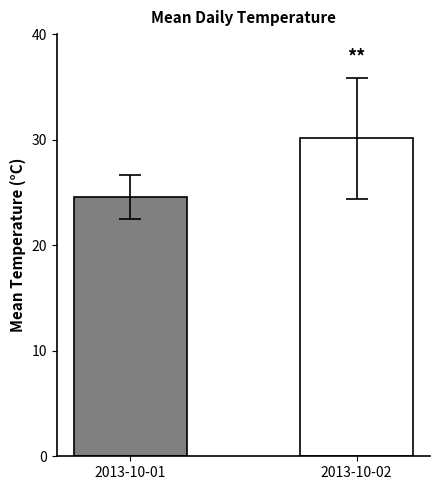

What is the difference between the values at 2013-10-02 and 2013-10-01?

5.6